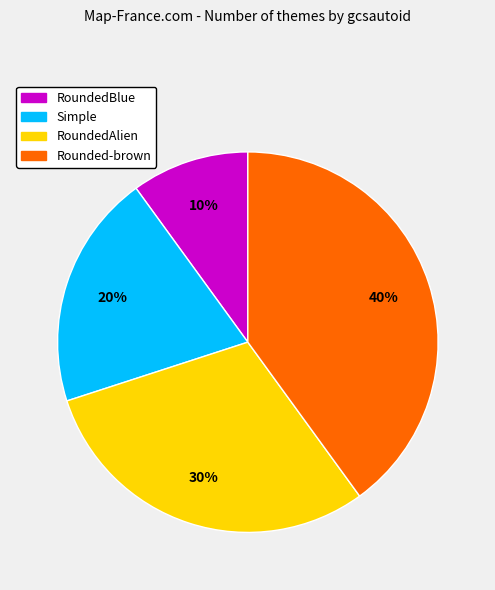

Rank the categories by value from highest to lowest.

Rounded-brown, RoundedAlien, Simple, RoundedBlue